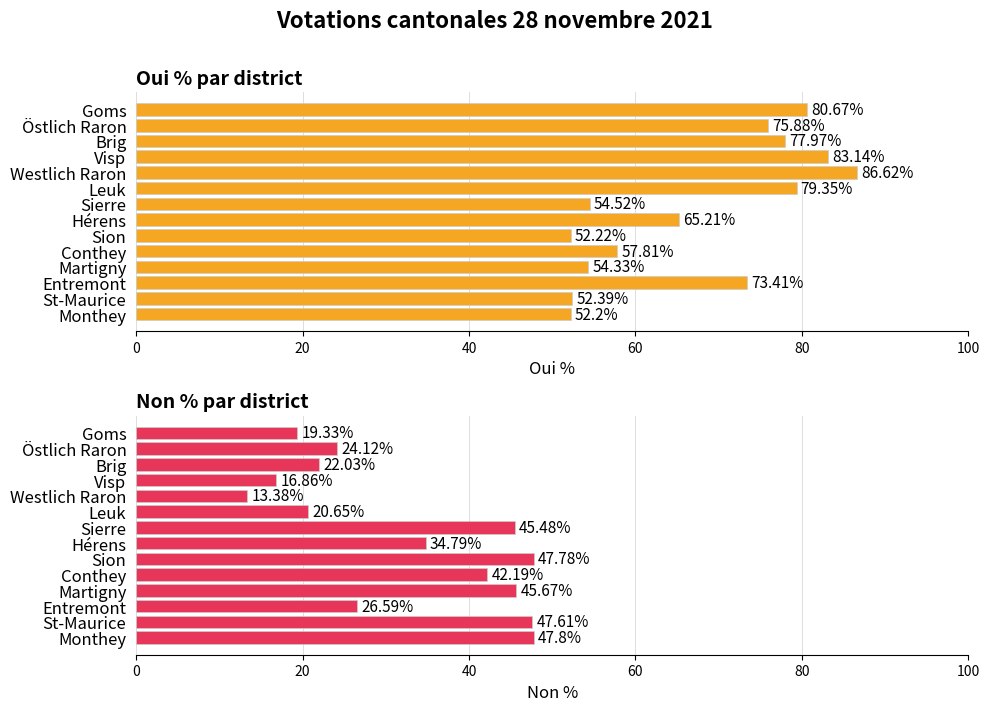

Which series has the largest range (max minus min)?

Oui %